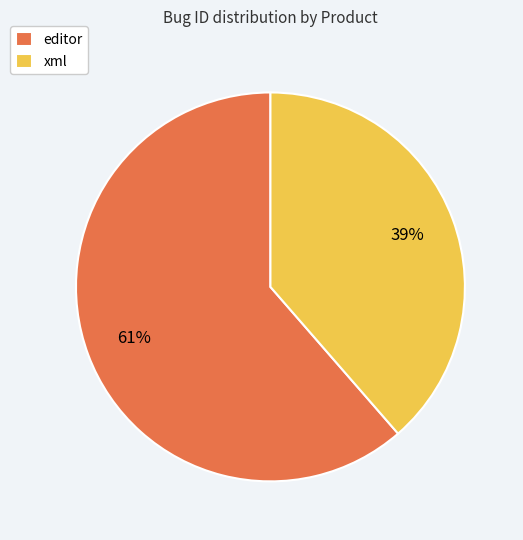

To the nearest percent, what is the combined percentage of xml and editor?

100%